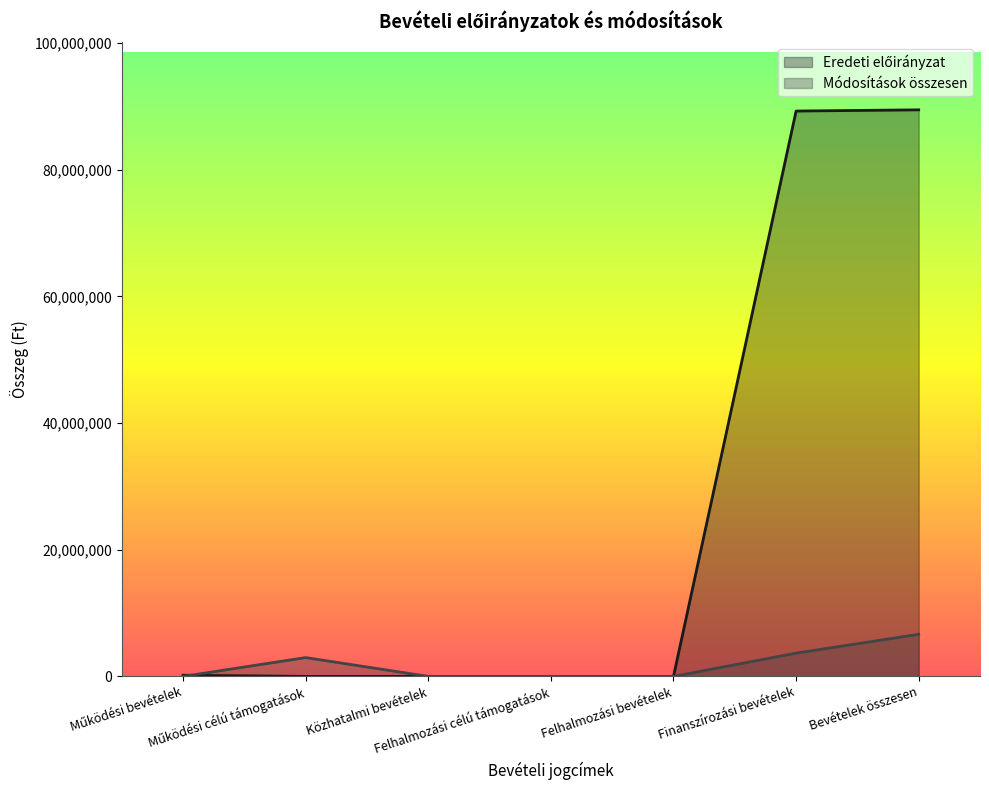

At which label is Eredeti előirányzat closest to 44724500?

Működési bevételek